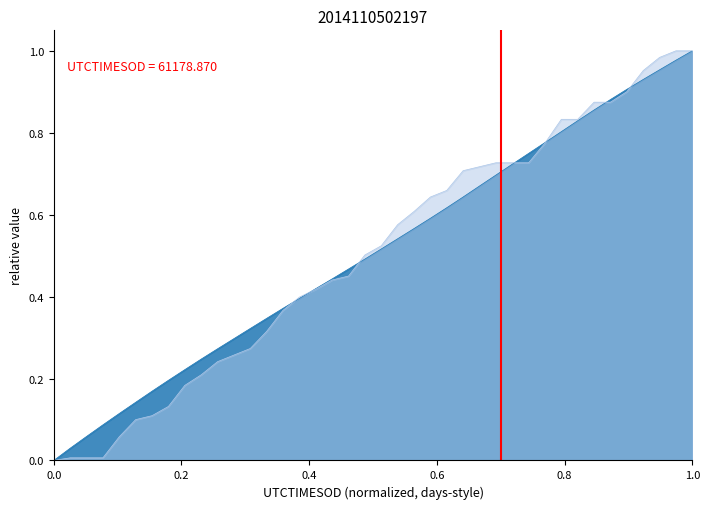

Does the chart display data point markers on the line(s)?

No